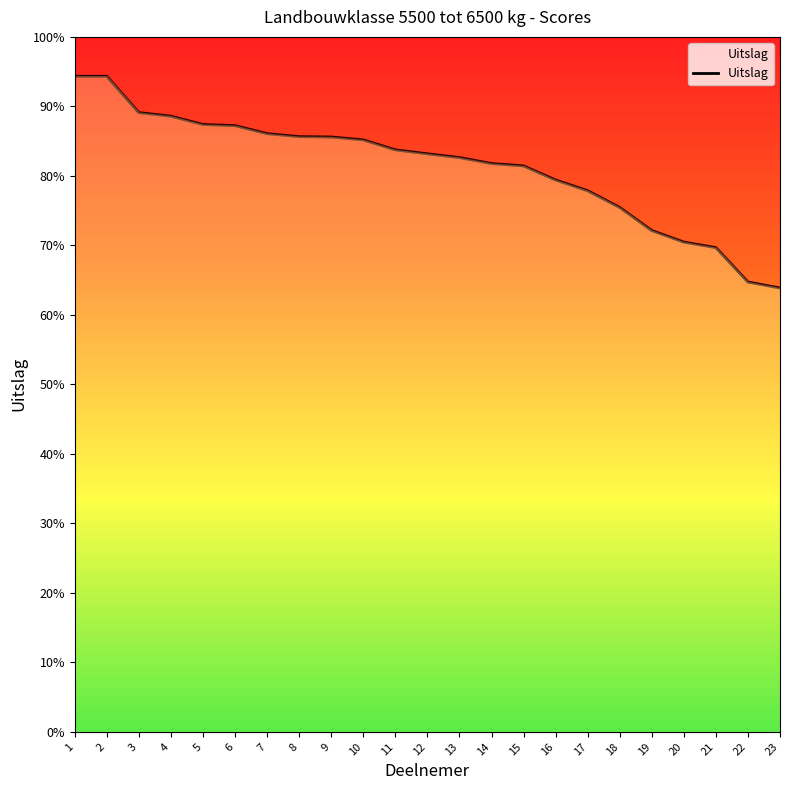

How many data points does each series have?

23